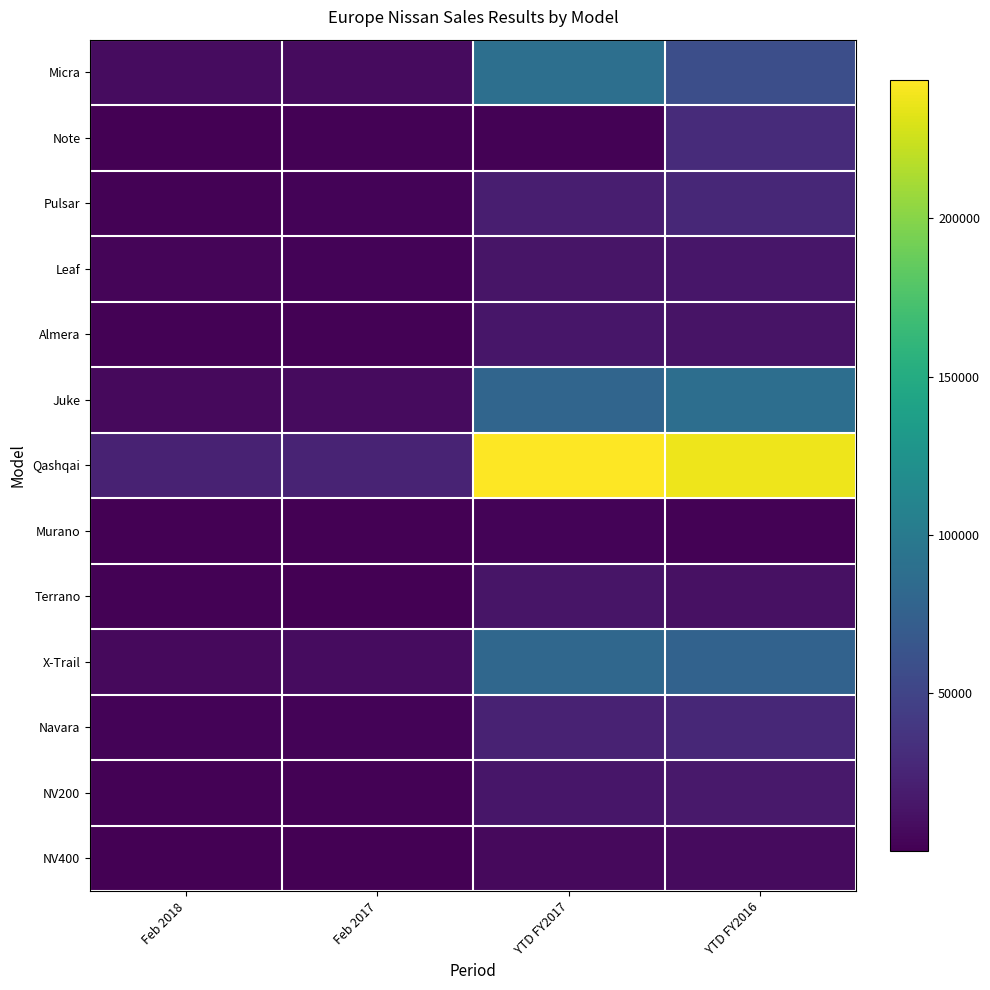

Reading left to right, extract all data points from this chart.

Micra: Feb 2018=7803	Feb 2017=6780	YTD FY2017=88770	YTD FY2016=58440
Note: Feb 2018=12	Feb 2017=1608	YTD FY2017=1319	YTD FY2016=30205
Pulsar: Feb 2018=1665	Feb 2017=2341	YTD FY2017=20191	YTD FY2016=26884
Leaf: Feb 2018=3766	Feb 2017=1940	YTD FY2017=13937	YTD FY2016=14942
Almera: Feb 2018=1279	Feb 2017=1017	YTD FY2017=14610	YTD FY2016=12613
Juke: Feb 2018=6120	Feb 2017=7214	YTD FY2017=79104	YTD FY2016=88095
Qashqai: Feb 2018=22911	Feb 2017=24536	YTD FY2017=243821	YTD FY2016=237653
Murano: Feb 2018=338	Feb 2017=242	YTD FY2017=2697	YTD FY2016=1679
Terrano: Feb 2018=987	Feb 2017=694	YTD FY2017=14103	YTD FY2016=10518
X-Trail: Feb 2018=6052	Feb 2017=7952	YTD FY2017=81821	YTD FY2016=76670
Navara: Feb 2018=2027	Feb 2017=2179	YTD FY2017=23503	YTD FY2016=27351
NV200: Feb 2018=1123	Feb 2017=1386	YTD FY2017=14326	YTD FY2016=17115
NV400: Feb 2018=599	Feb 2017=602	YTD FY2017=6099	YTD FY2016=6849